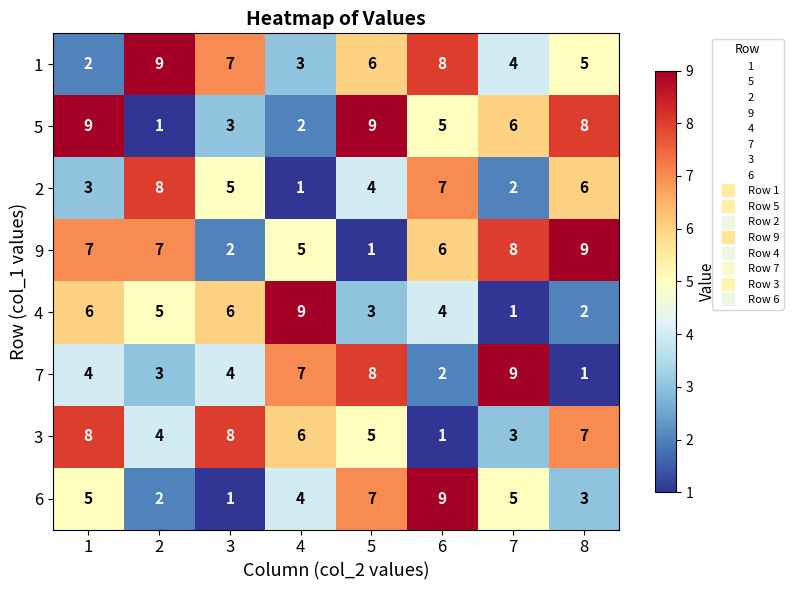

Is it true that 6 equals 2 at 5?

False